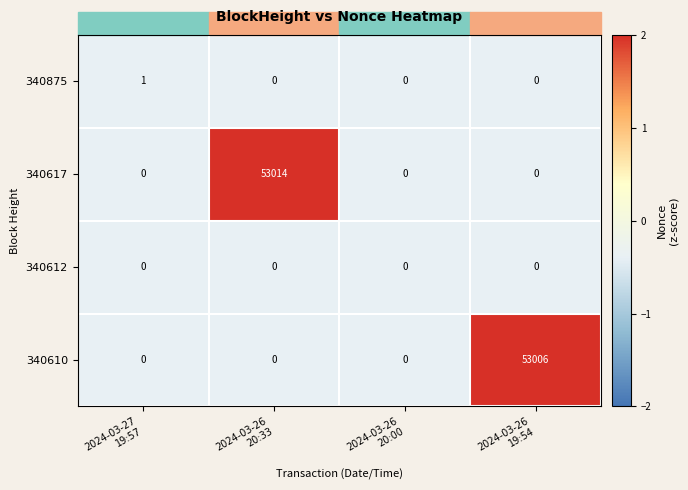

Which series has the largest range (max minus min)?

340617